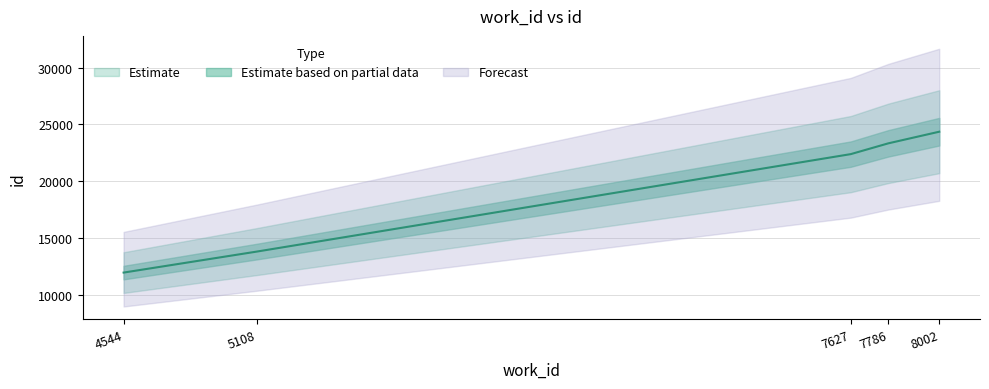

What is the change in value from 5108 to 8002?

+10563